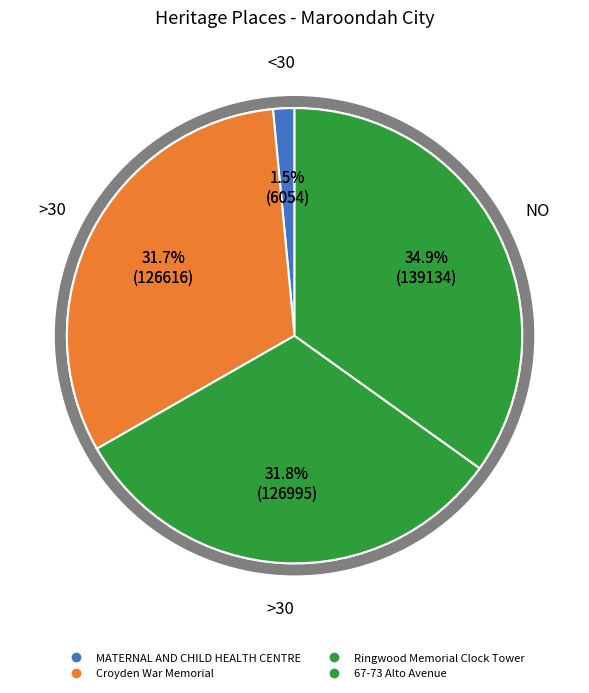

Rank the categories by value from lowest to highest.

MATERNAL AND CHILD HEALTH CENTRE, Croyden War Memorial, Ringwood Memorial Clock Tower, 67-73 Alto Avenue